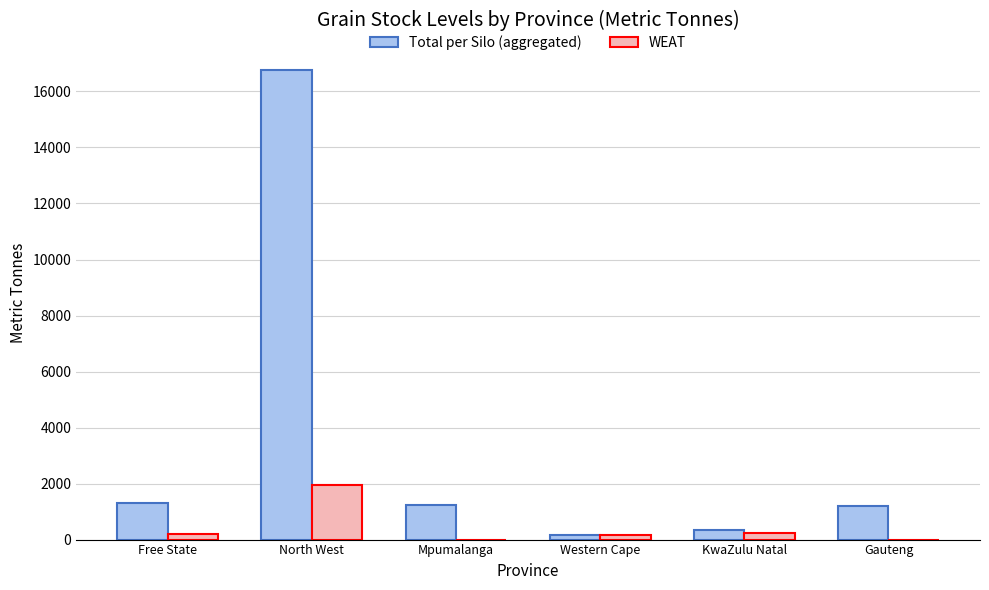

At which label does WEAT reach its peak?

North West